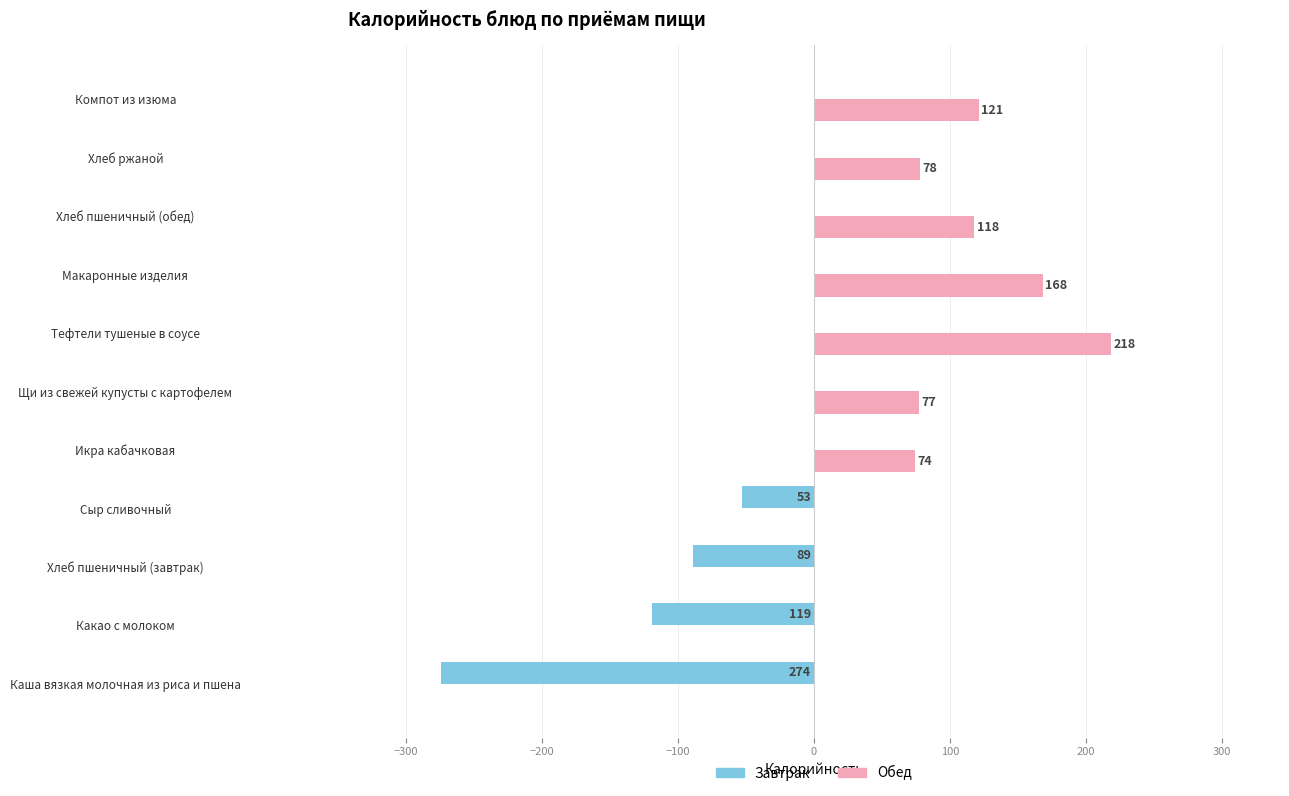

What is the total value across all series at Тефтели тушеные в соусе?

218